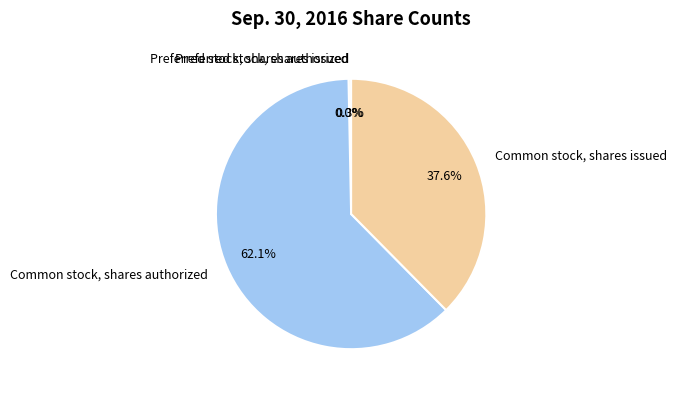

Combined, do Preferred stock, shares issued and Common stock, shares authorized account for over 50%?

Yes